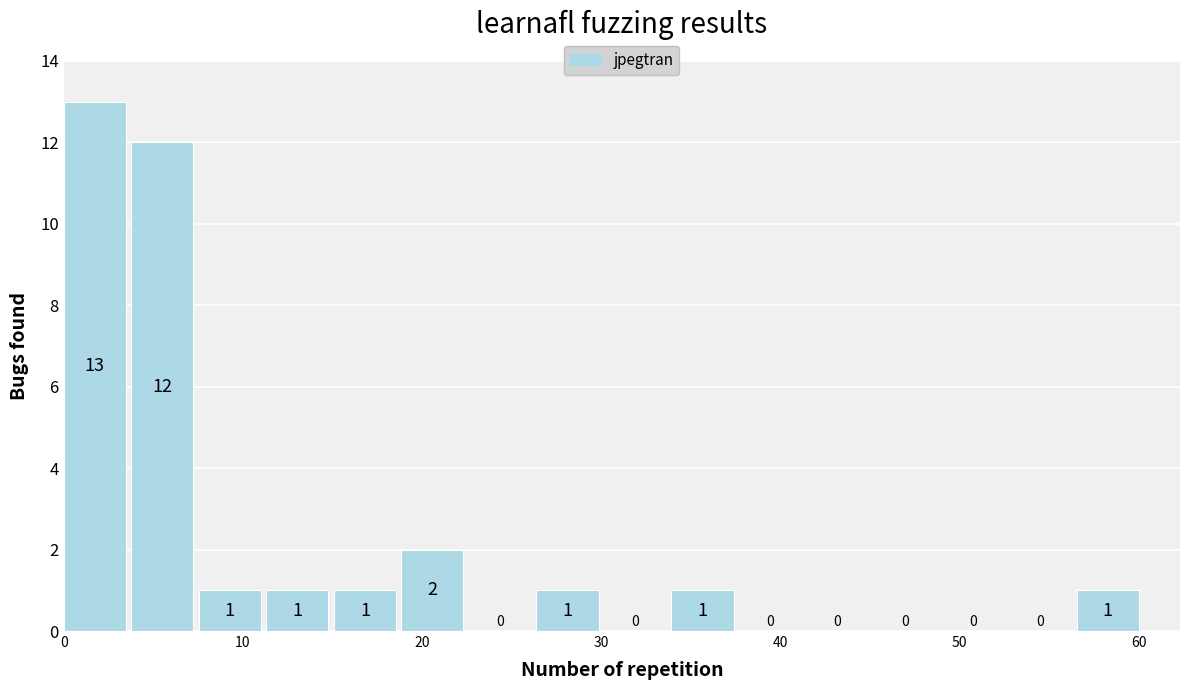

Around what value on the x-axis is the tallest bar? Give the approximate position of its centre, as read against the axis.

2